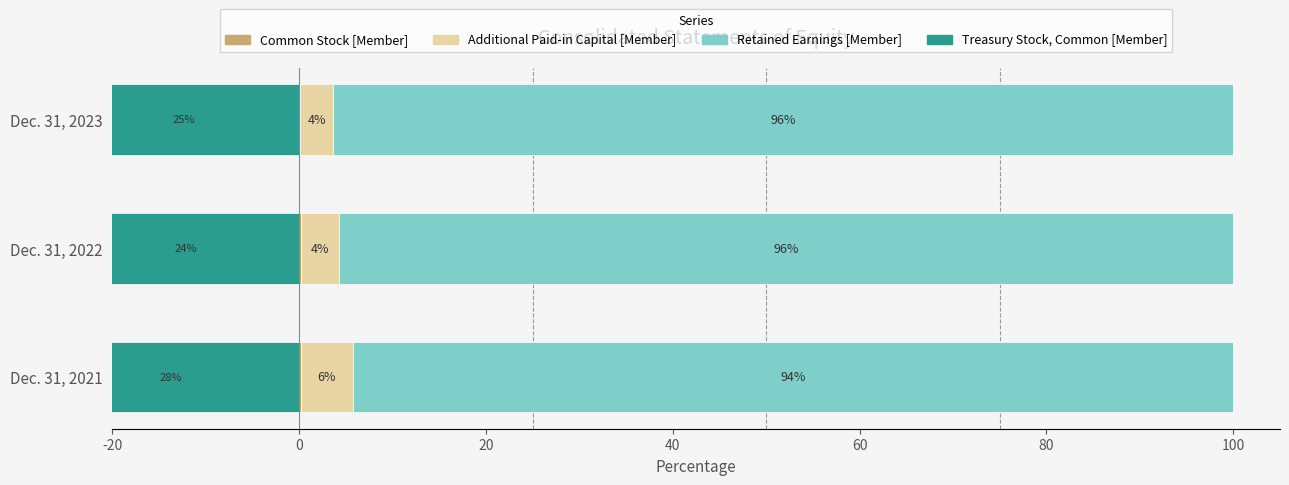

Read the Retained Earnings [Member] value at 20.

96.3